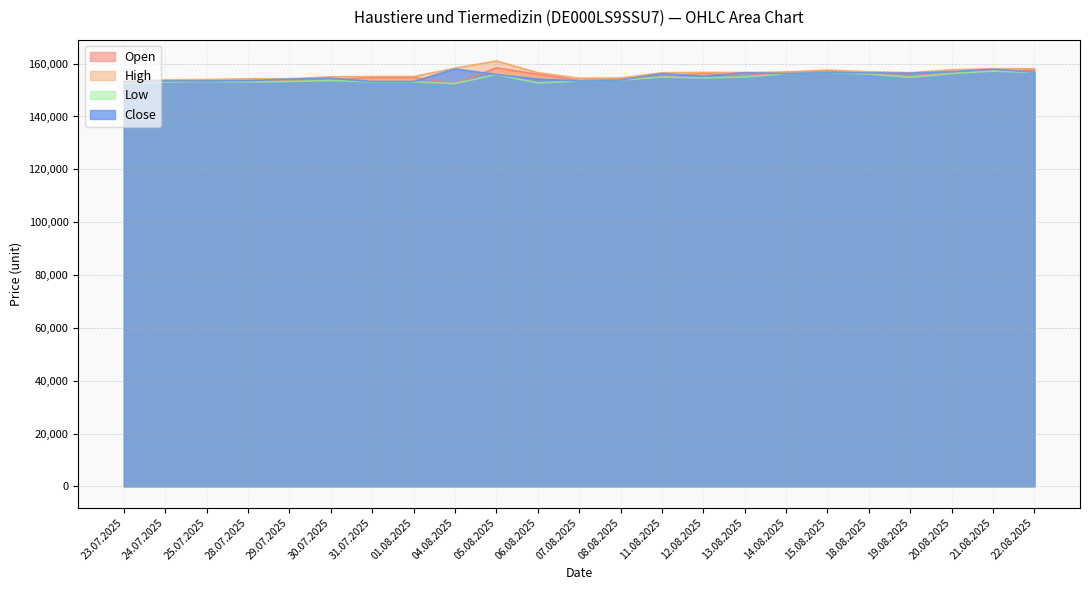

How many distinct data groups are displayed?

4